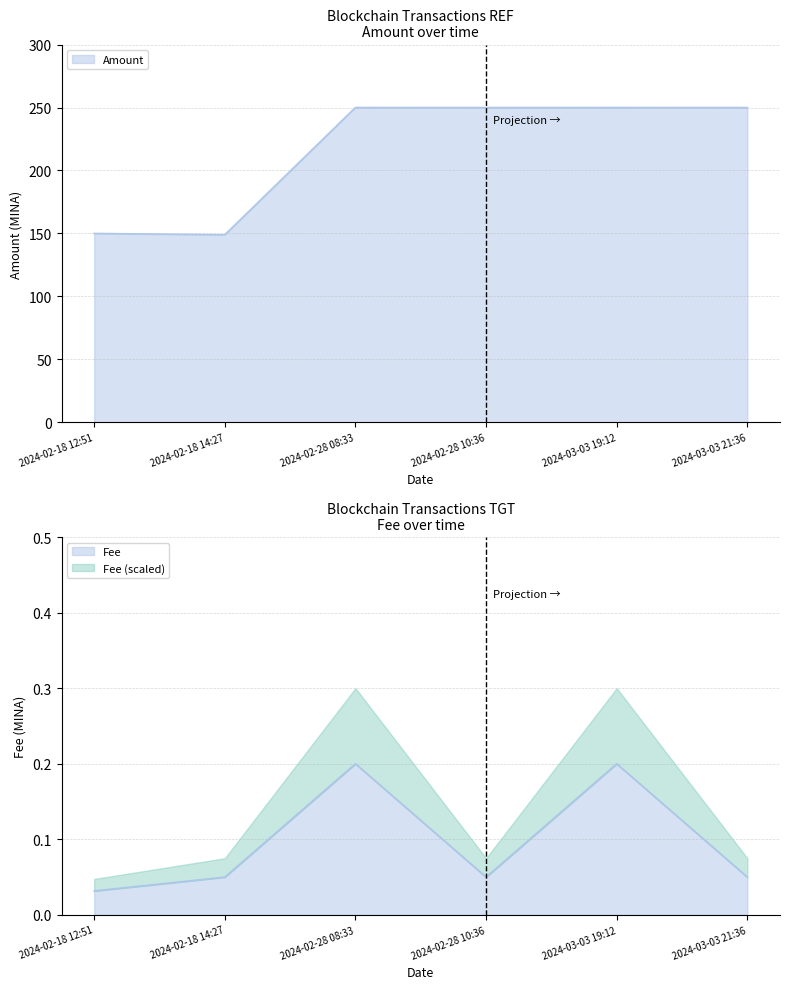

True or false: Fee has more than 2 points higher than both neighbors.

False